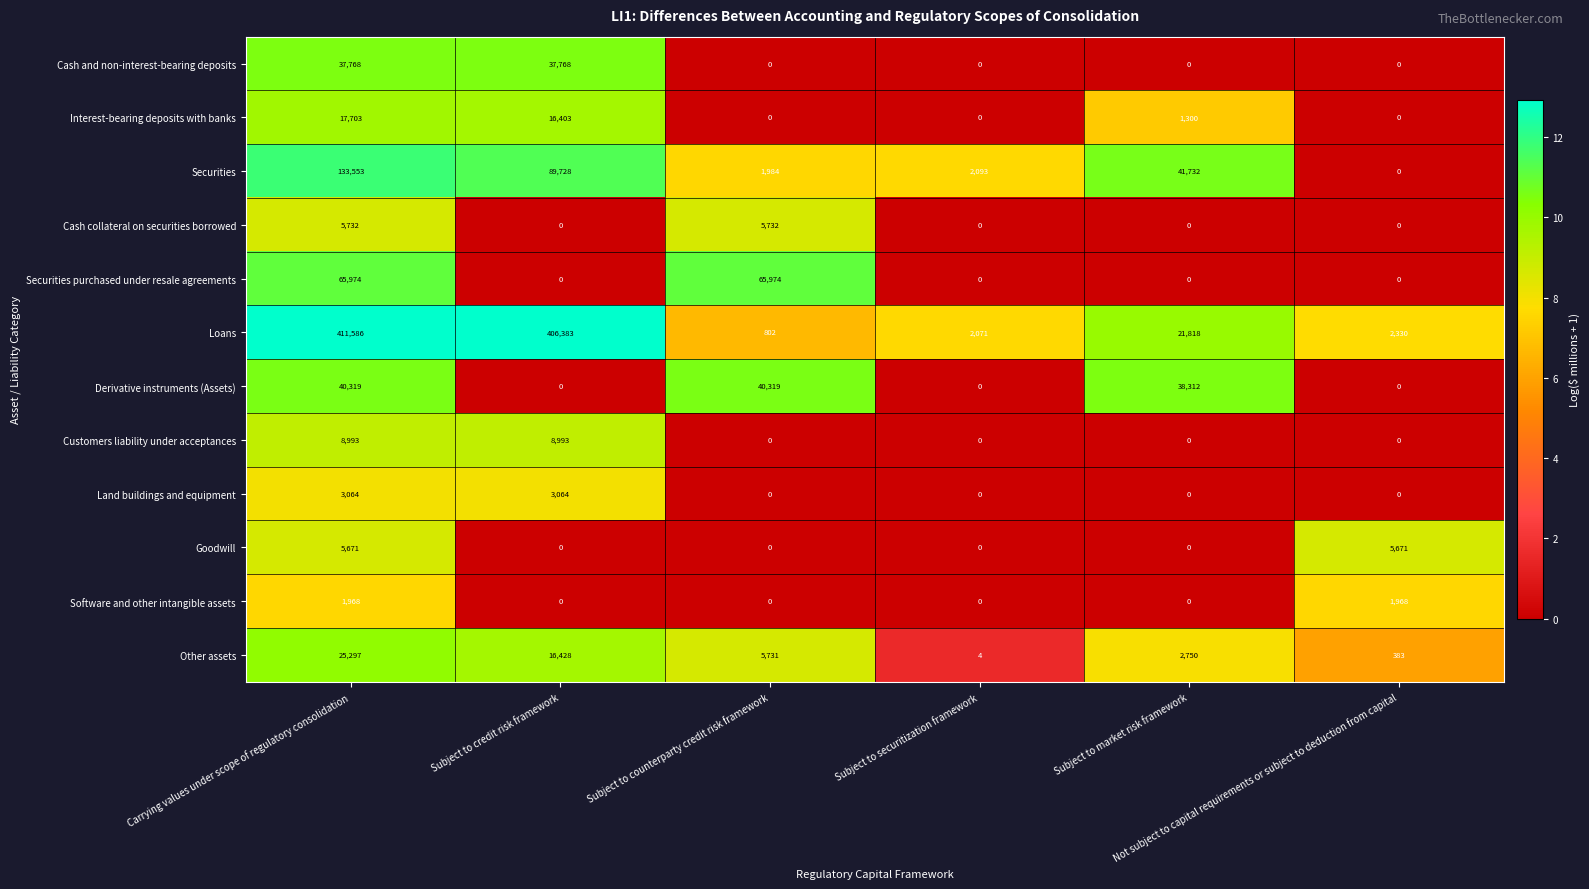

What is the spread (max minus min) of values at Subject to counterparty credit risk framework?

65974